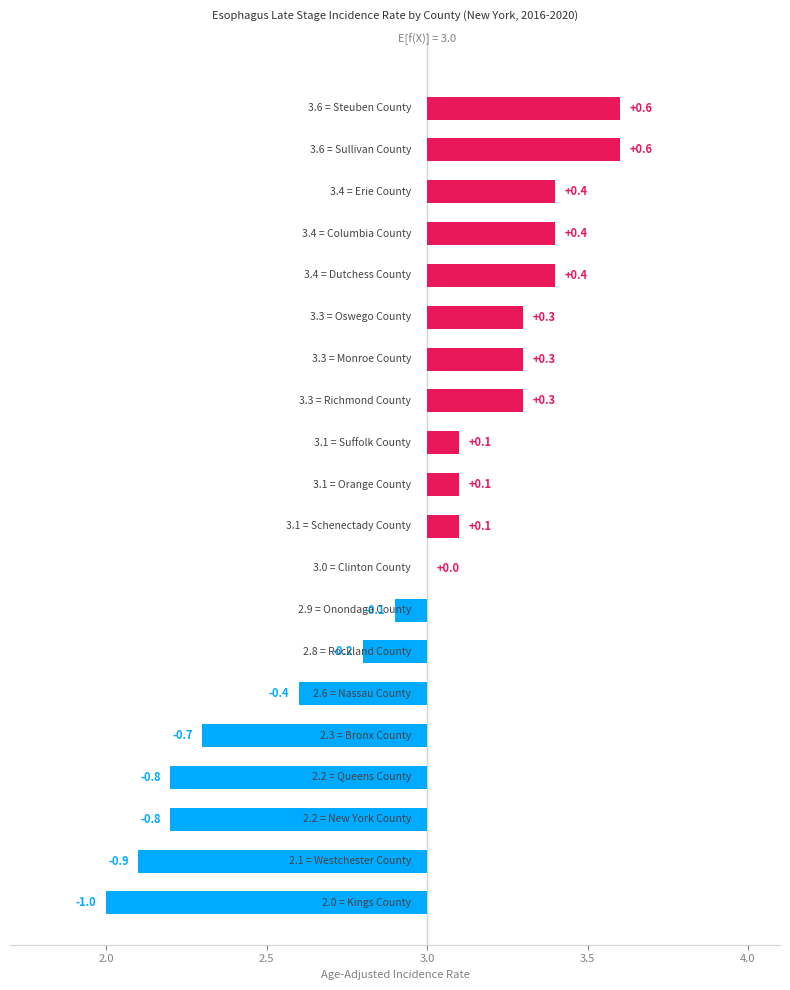

How many data points are less than 0?

8